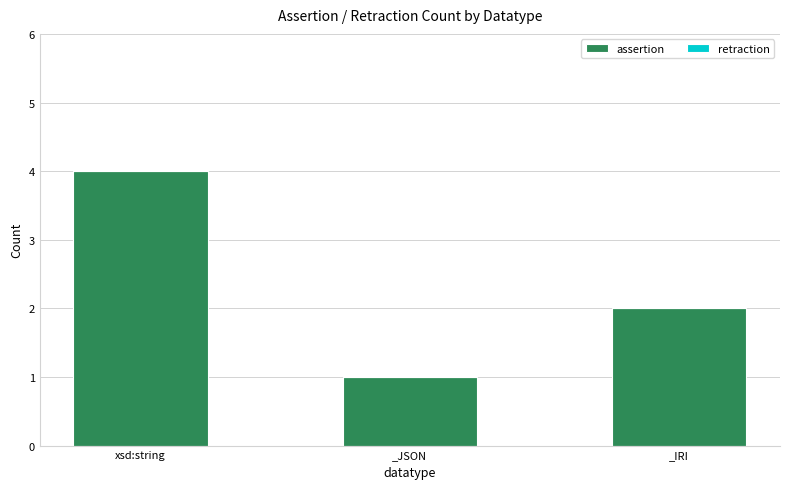

What is the difference between the values at xsd:string and _JSON?

3